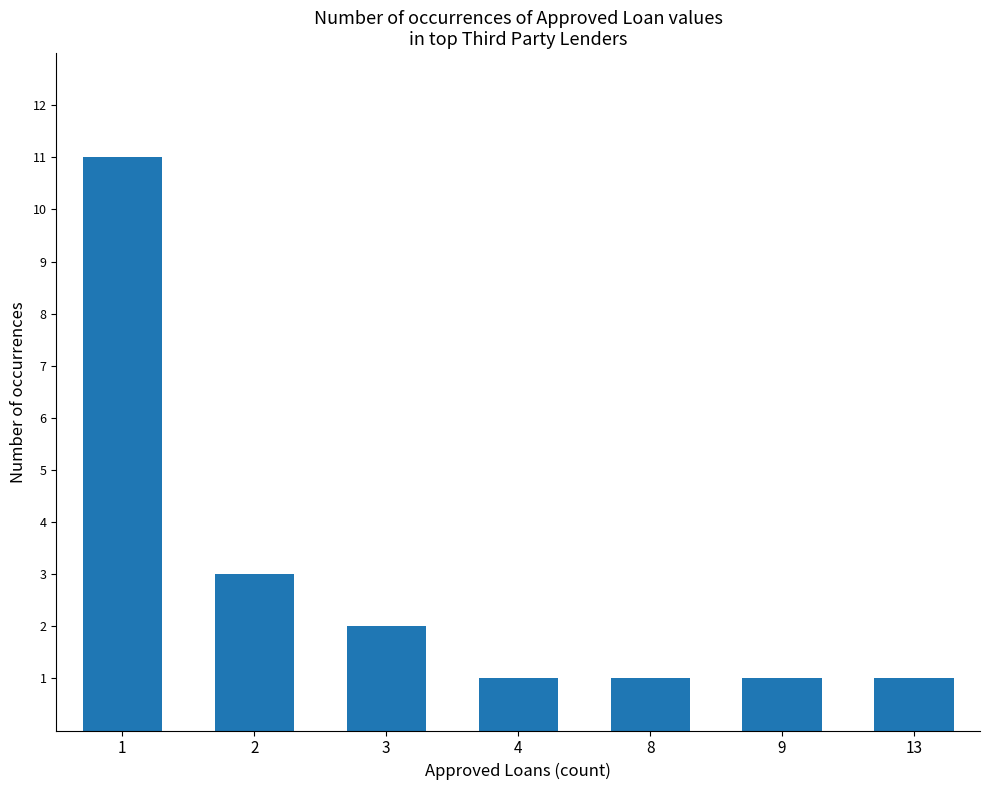

Reading left to right, what are all the values shown in this chart?

1=11	2=3	3=2	4=1	8=1	9=1	13=1